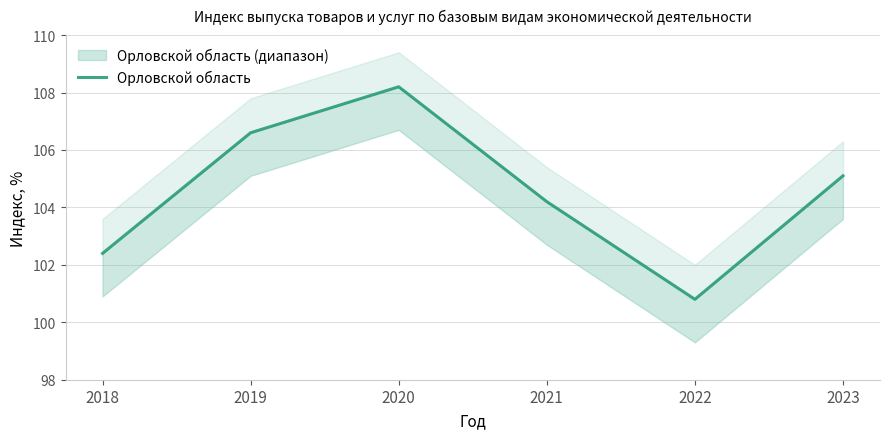

Does the chart have visible grid lines?

Yes